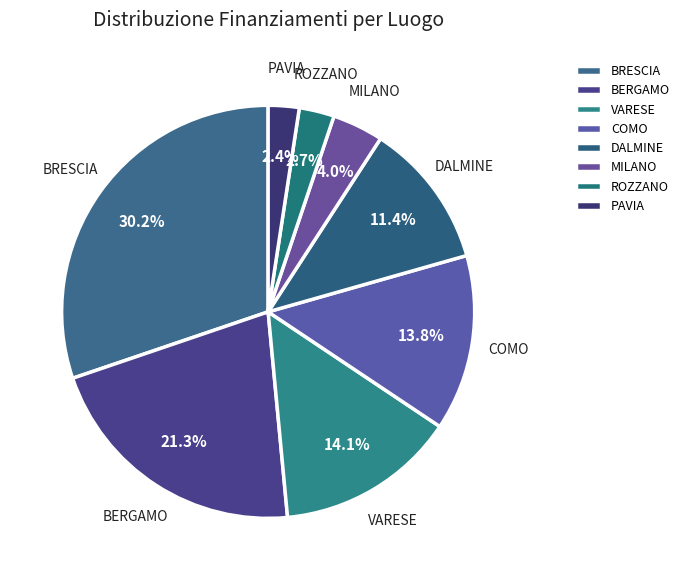

Between VARESE and BRESCIA, which is larger?

BRESCIA